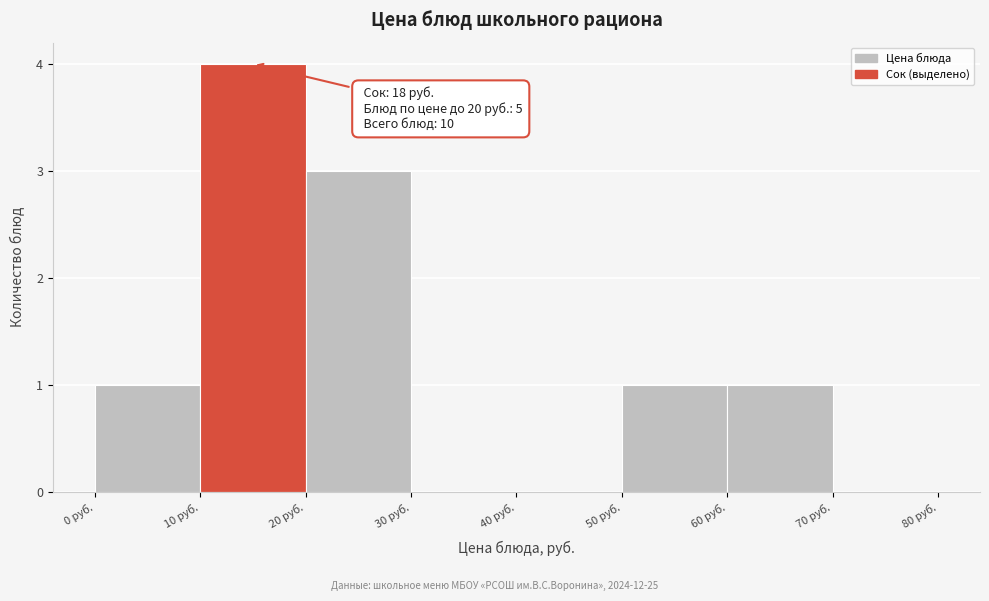

Over which range of the x-axis is the bar tallest?

10 to 20